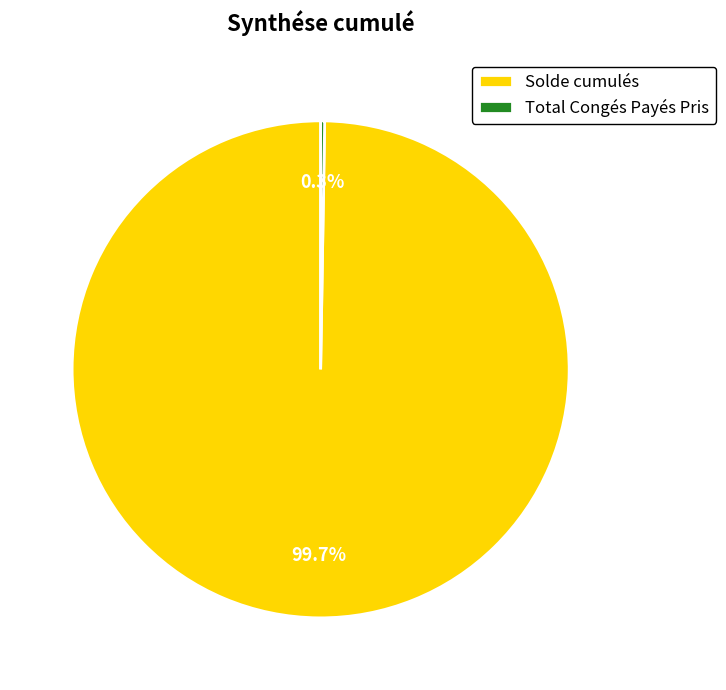

Which slice is the largest?

Solde cumulés